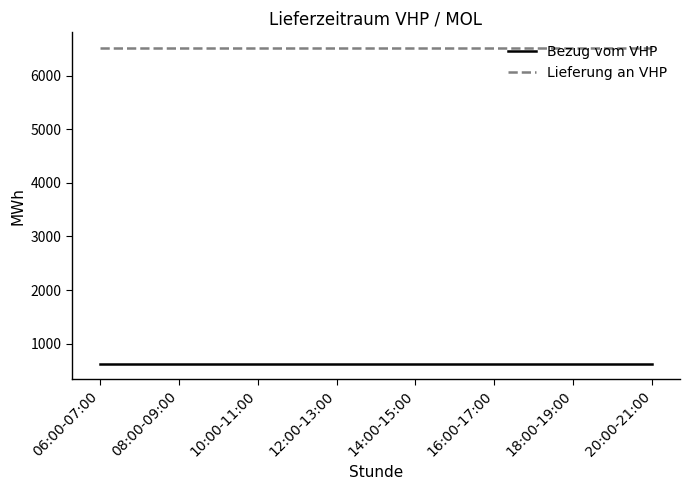

What is the lowest value of the Lieferung an VHP series?

6513.7